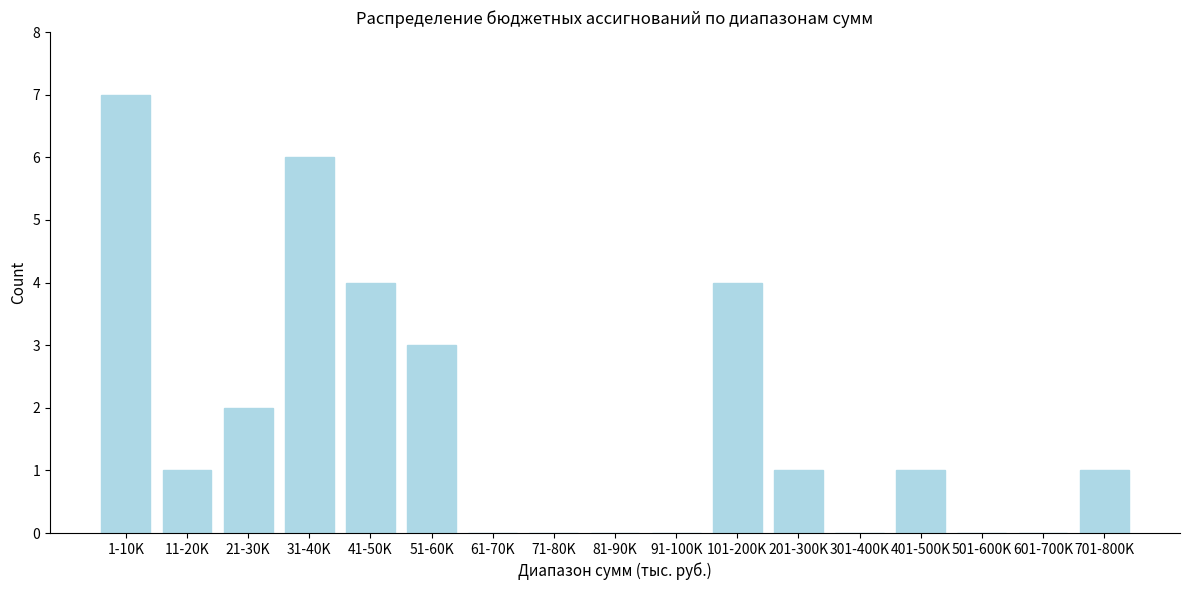

Reading right to left, transcribe all the data shown in this chart.

701-800K=1	601-700K=0	501-600K=0	401-500K=1	301-400K=0	201-300K=1	101-200K=4	91-100K=0	81-90K=0	71-80K=0	61-70K=0	51-60K=3	41-50K=4	31-40K=6	21-30K=2	11-20K=1	1-10K=7